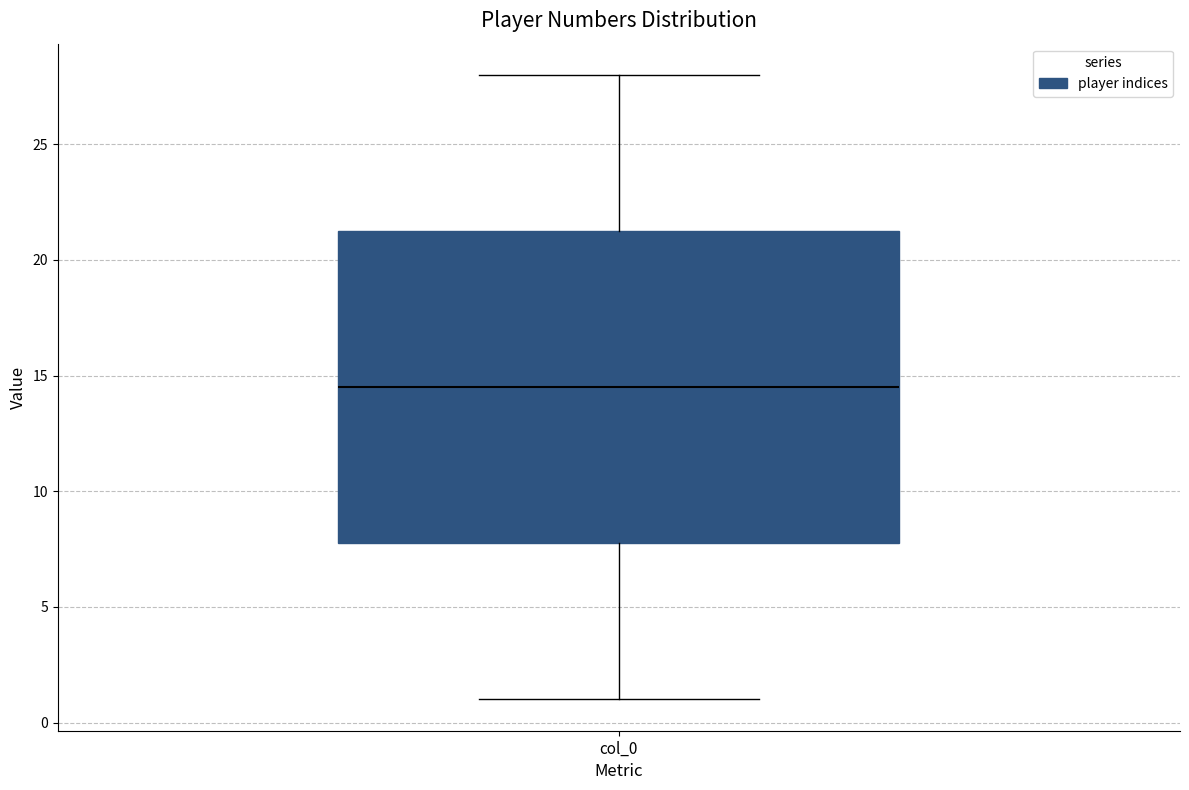

Transcribe this box plot: give where the median line is, the range the box spans, and where the two whiskers end, as read against the y-axis. The values are not printed on the chart, so give them approximately, as read against the axis.

median 14.5, box 8.0 to 21.5, whiskers 1.0 to 28.0